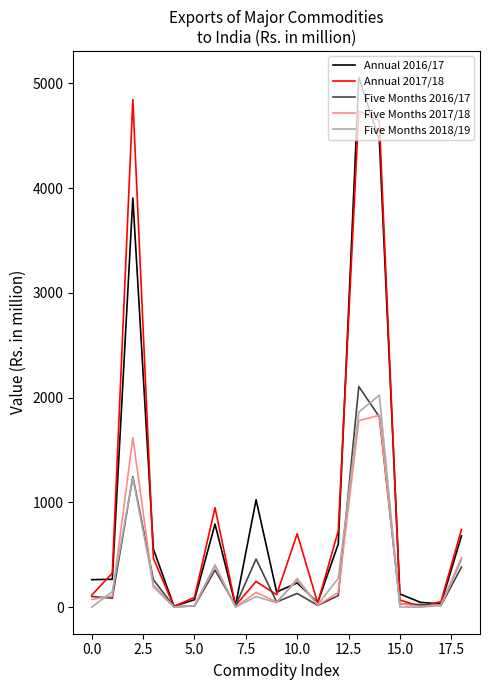

What is the highest value of the Five Months 2017/18 series?

1832.1